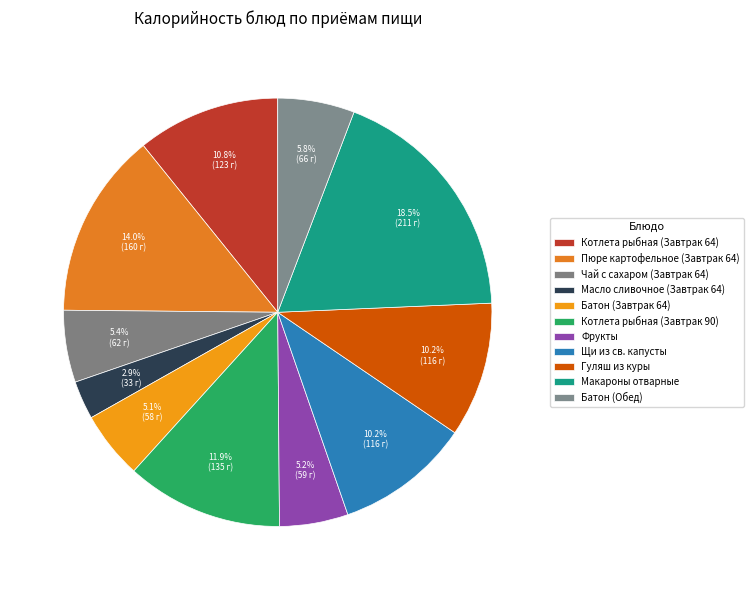

Between Батон (Завтрак 64) and Батон (Обед), which is larger?

Батон (Обед)